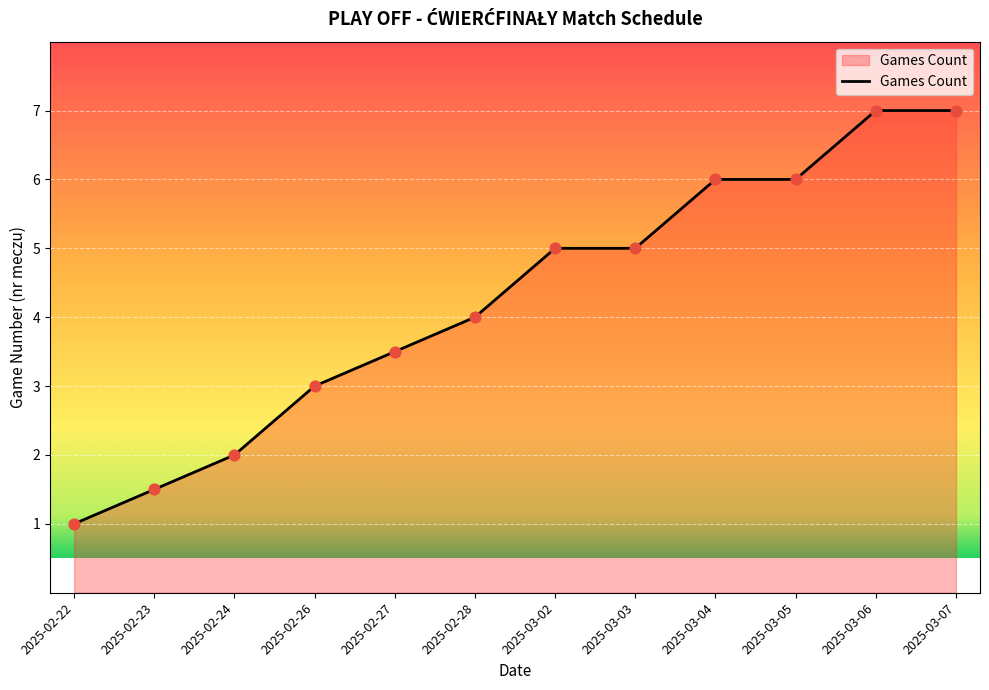

What is the ratio of the value at 2025-03-04 to the value at 2025-02-23?

4.0